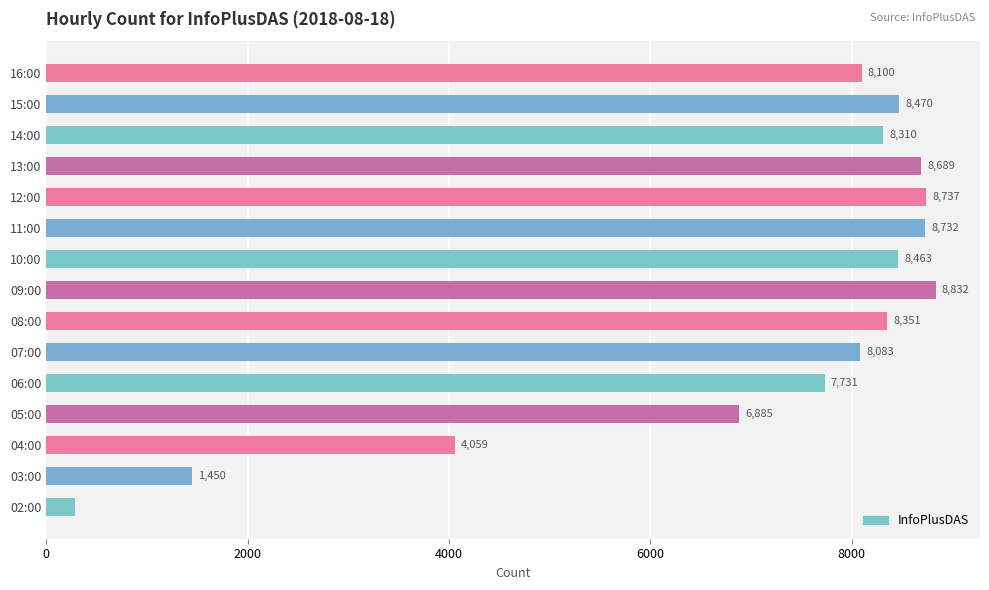

Reading bottom to top, list all the values displayed in this chart.

287	1450	4059	6885	7731	8083	8351	8832	8463	8732	8737	8689	8310	8470	8100